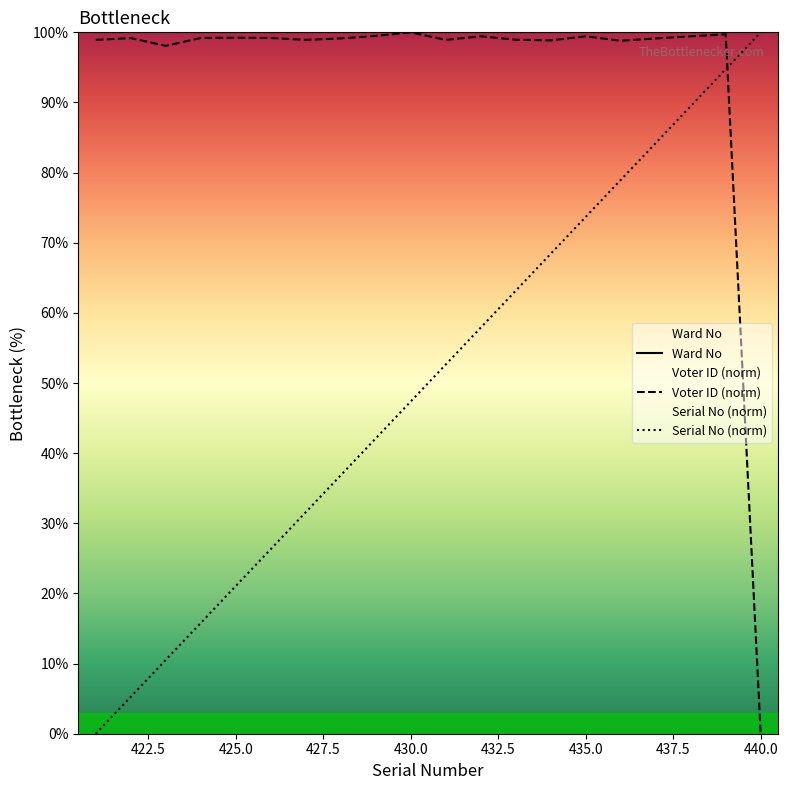

The value of Serial No at 436 is 49.0. True or false?

False